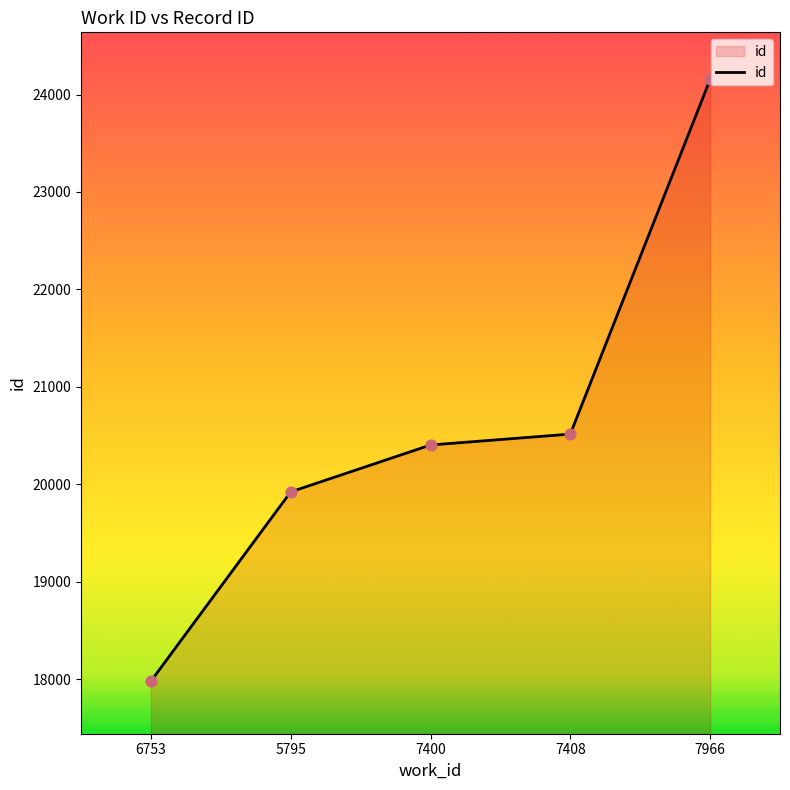

Between 7966 and 7408, which is larger?

7966